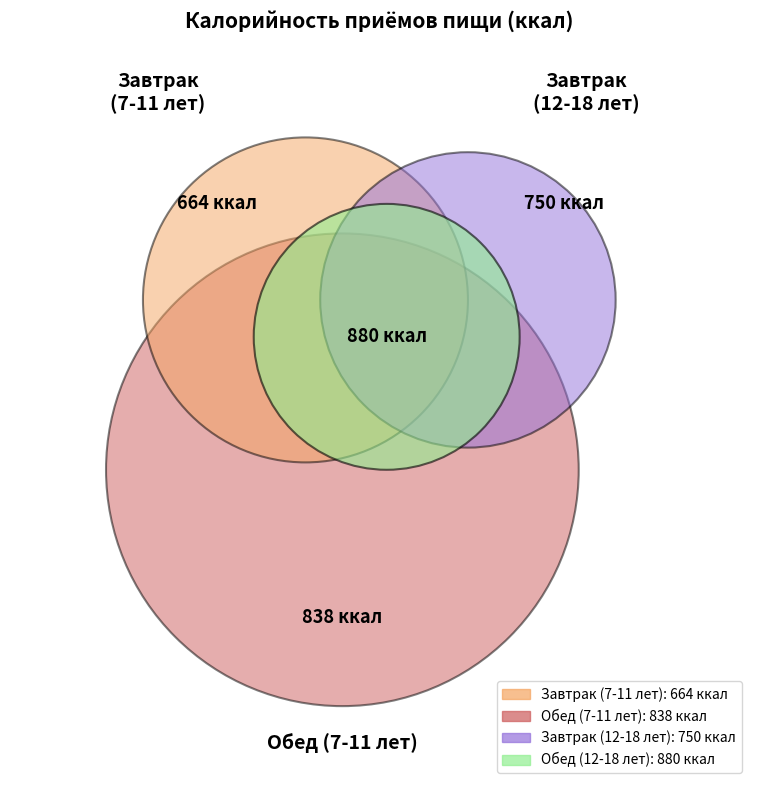

To the nearest percent, what is the difference between the largest and smallest slice percentages?

7%